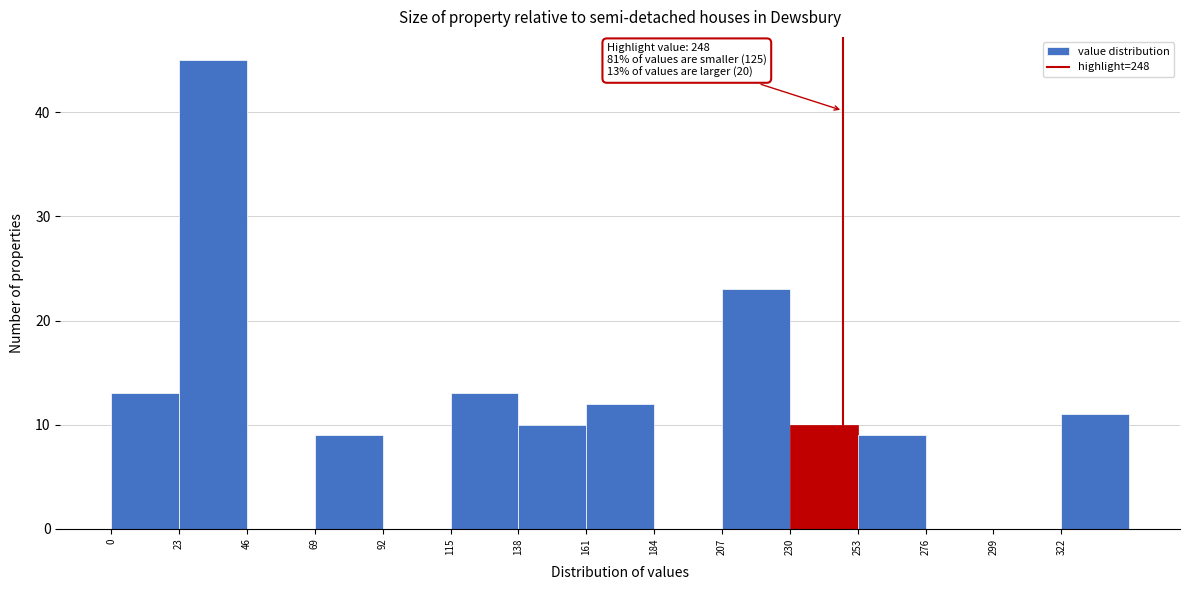

Which range on the x-axis has the tallest bar?

23 to 46